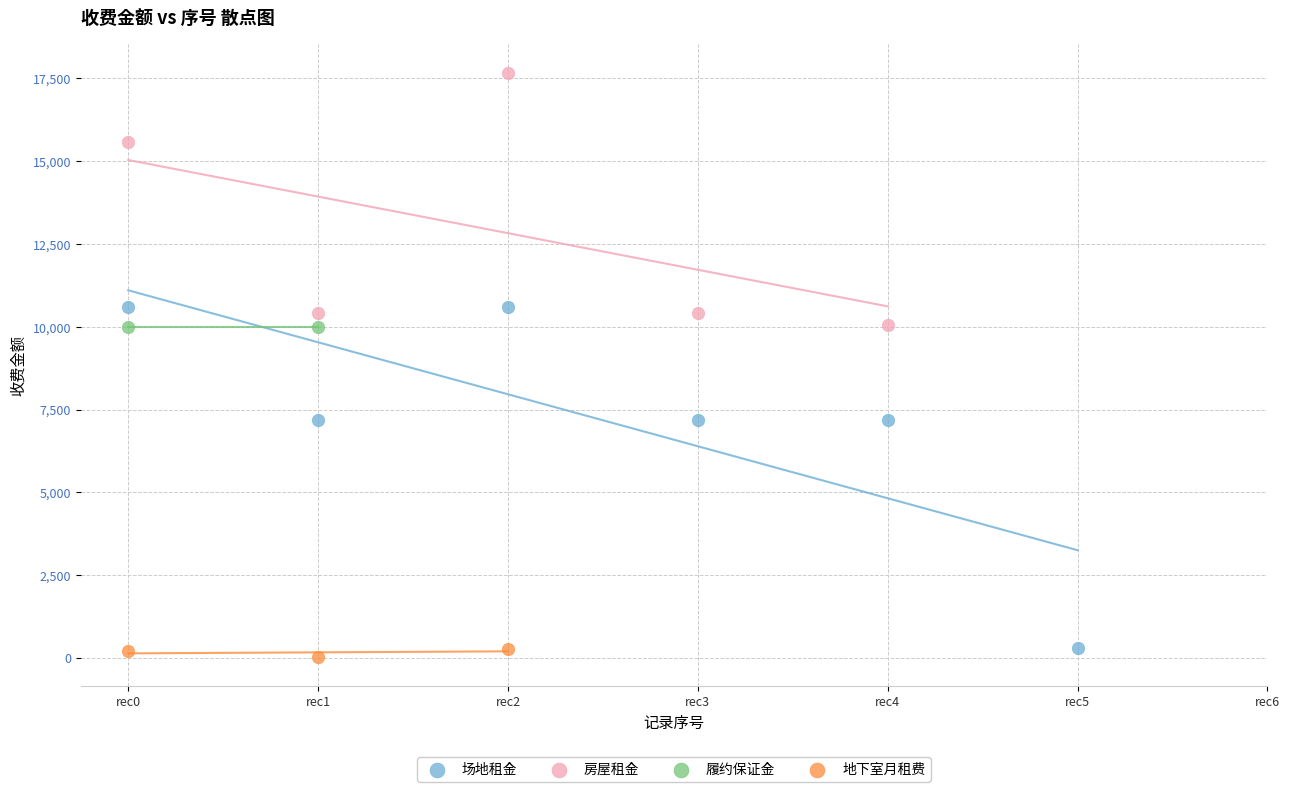

What are all the series names shown in the legend?

场地租金, 房屋租金, 履约保证金, 地下室月租费